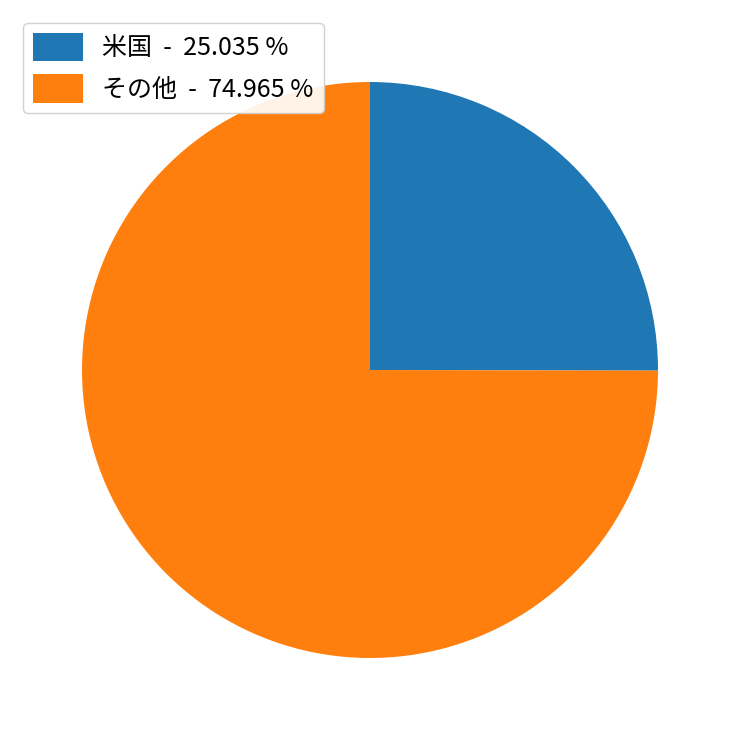

Does any single category account for the majority?

Yes